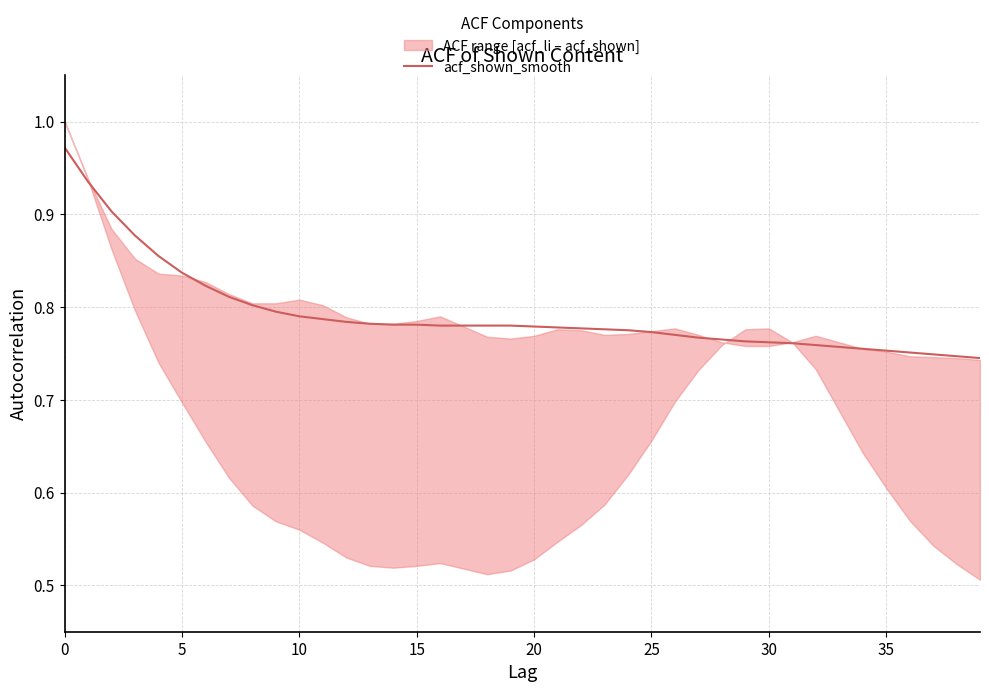

How many data points does each series have?

40